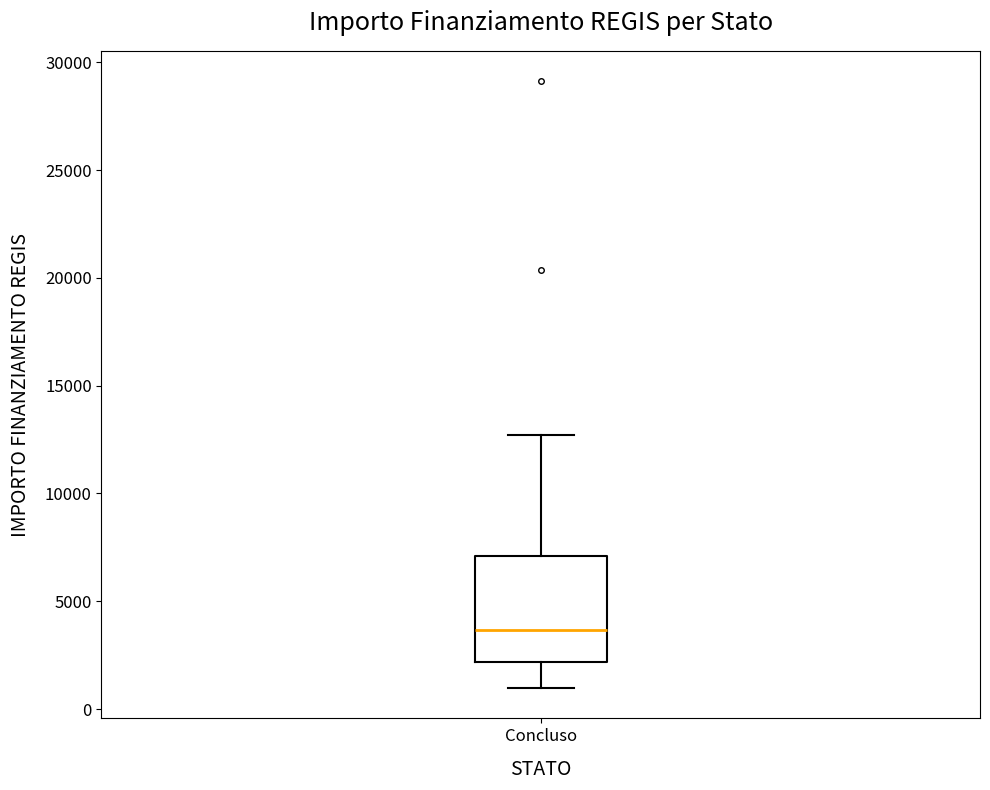

Read this box plot against the y-axis: the position of the median line, the range covered by the box, and the ends of both whiskers. The values are not printed on the chart, so give them approximately, as read against the axis.

median 3500, box 2000 to 7000, whiskers 1000 to 12500